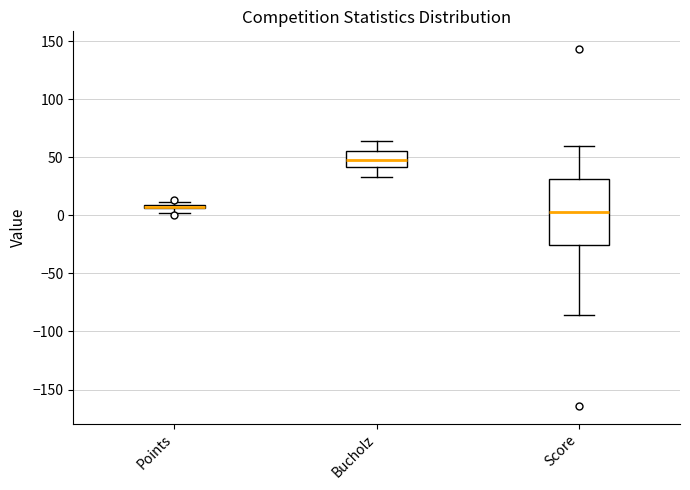

Where does the upper whisker of the box for Score end on the y-axis? The values are not printed on the chart, so give them approximately, as read against the axis.

60